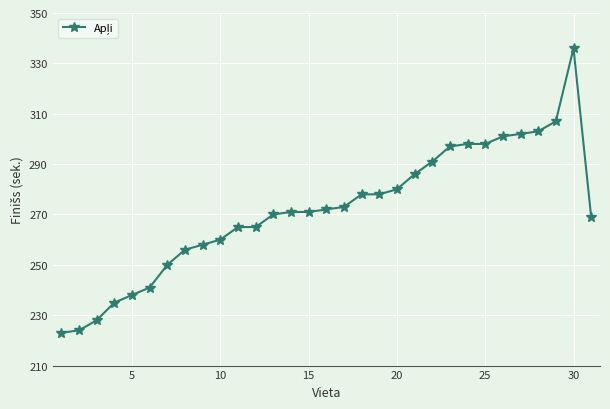

What is the minimum value shown in the chart?

223